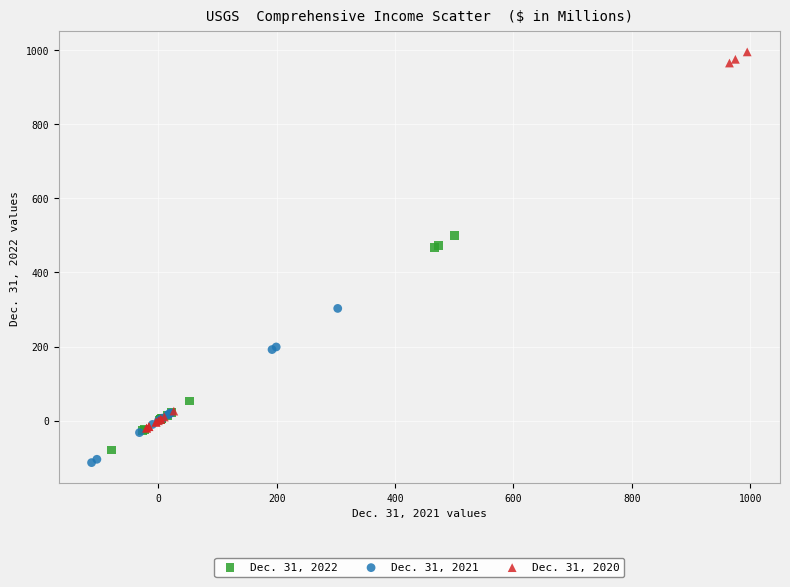

Which series reaches the maximum Y coordinate?

Dec. 31, 2020